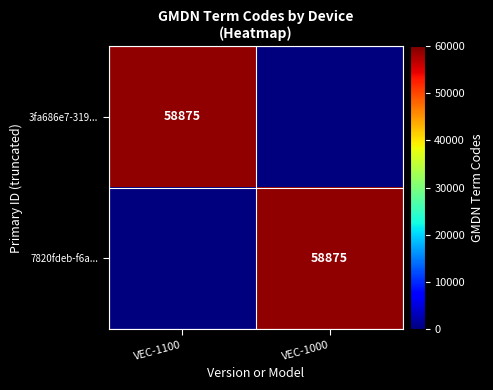

The value of 3fa686e7-319... at VEC-1100 is 19867. True or false?

False